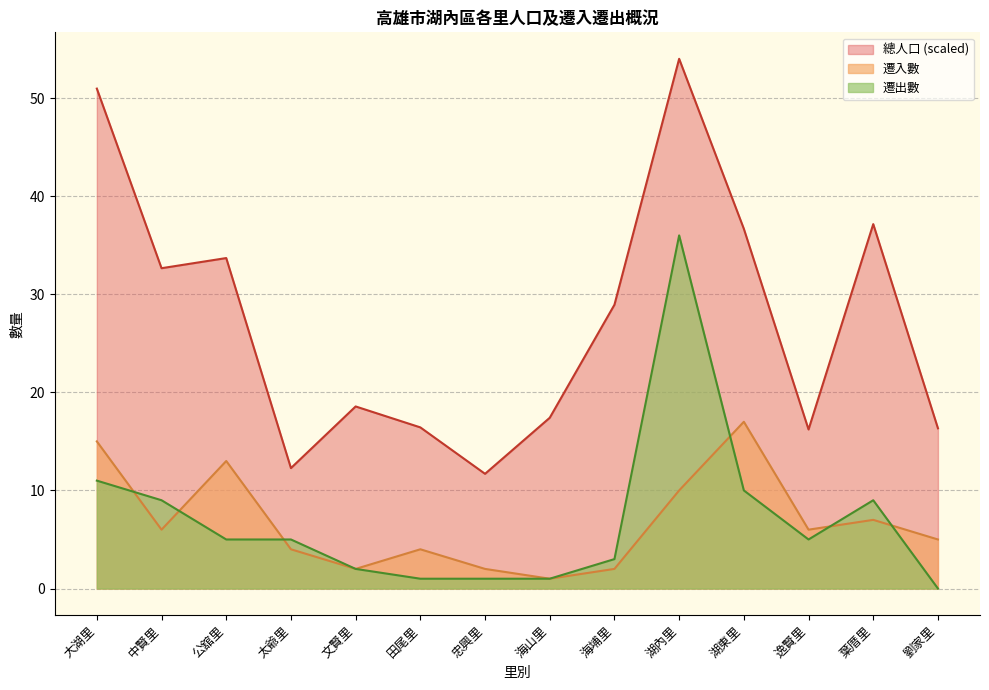

Where is the first local maximum for 遷出數?

湖內里